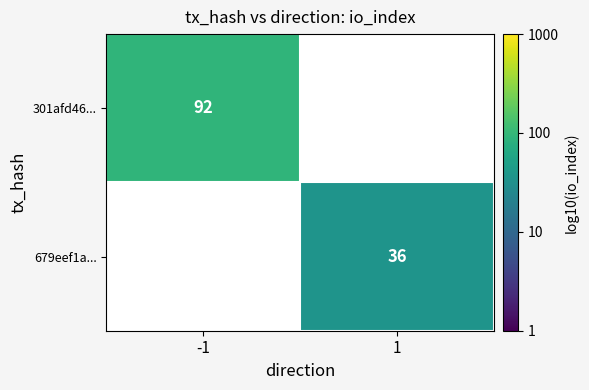

Count the number of categories in the chart.

2